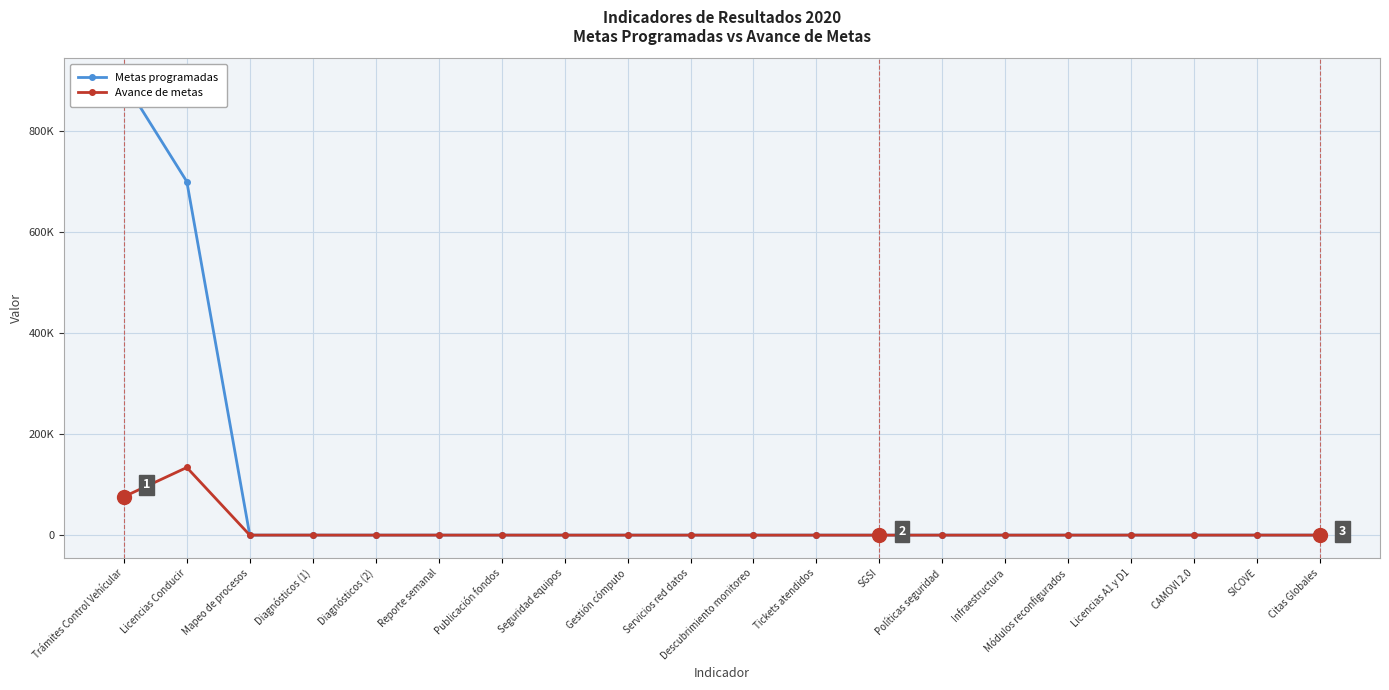

What are all the series names shown in the legend?

Metas programadas, Avance de metas